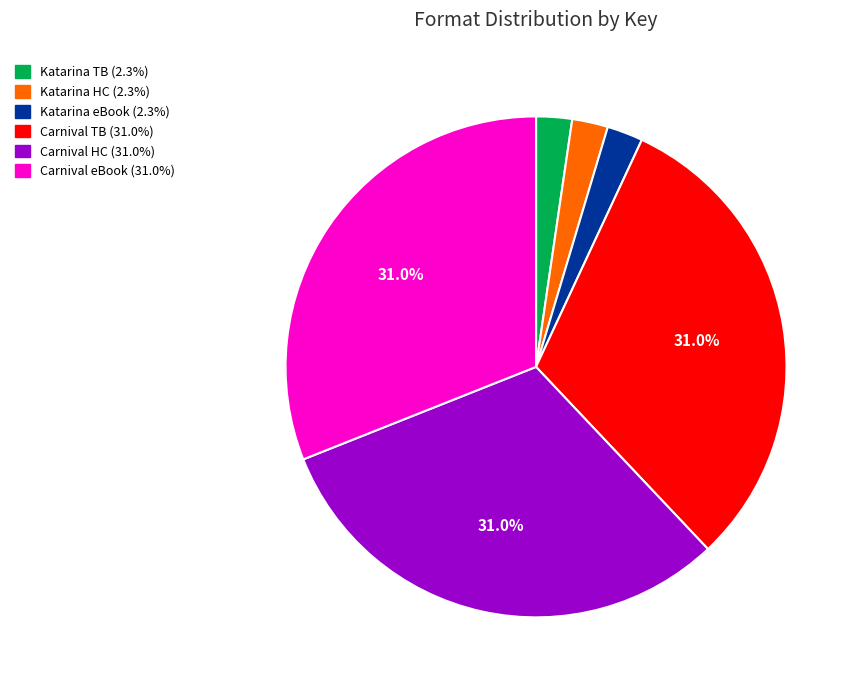

Does any single category account for the majority?

No